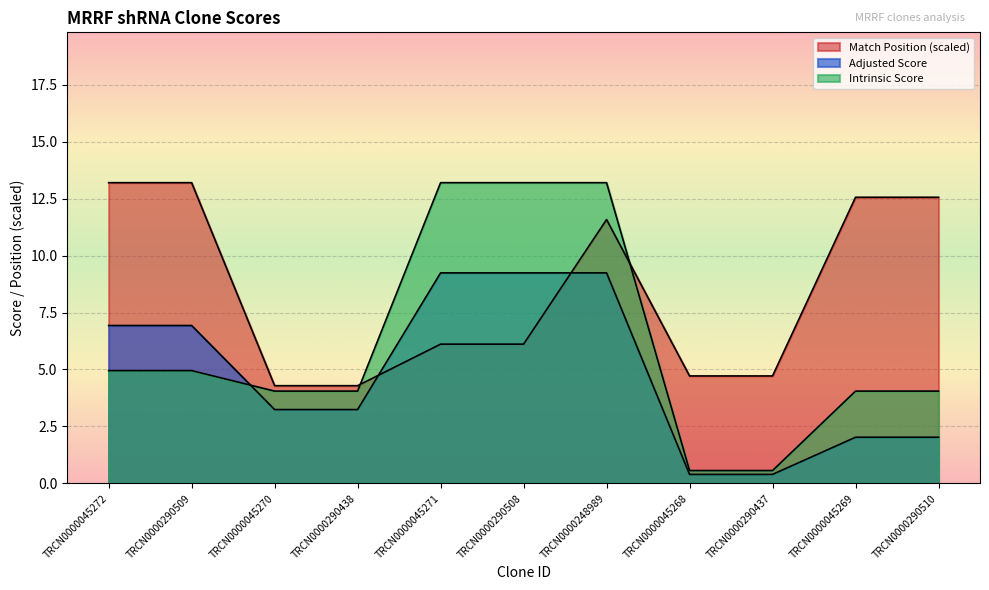

How many values in the Adjusted Score series exceed 3?

7